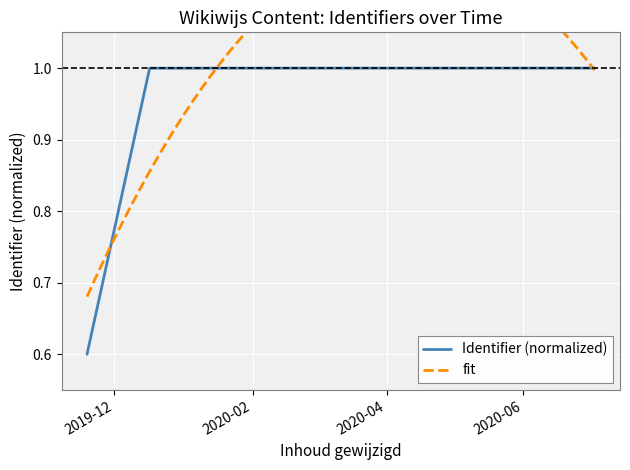

Reading right to left, extract all data points from this chart.

1.0	1.0	1.0	1.0	0.6